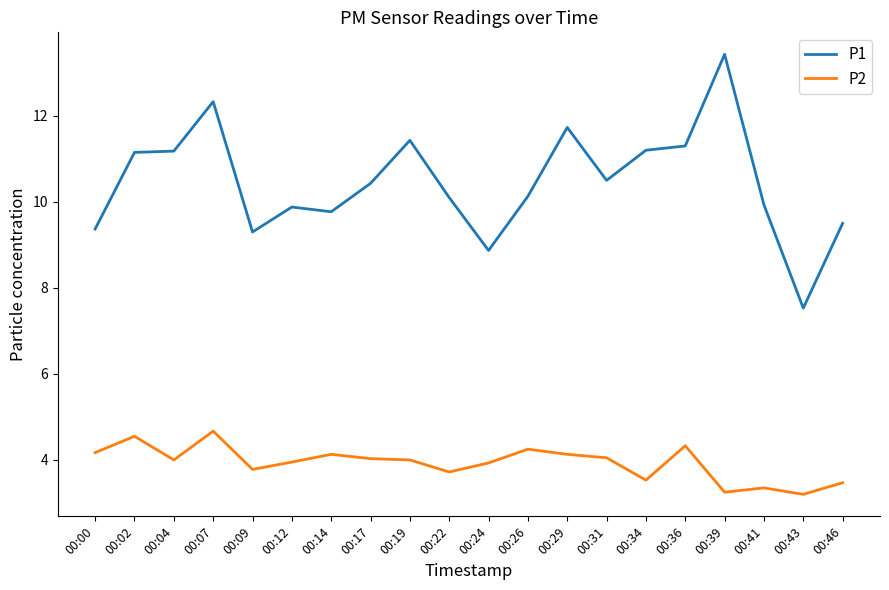

What is the difference between the P1 values at 00:36 and 00:09?

2.0